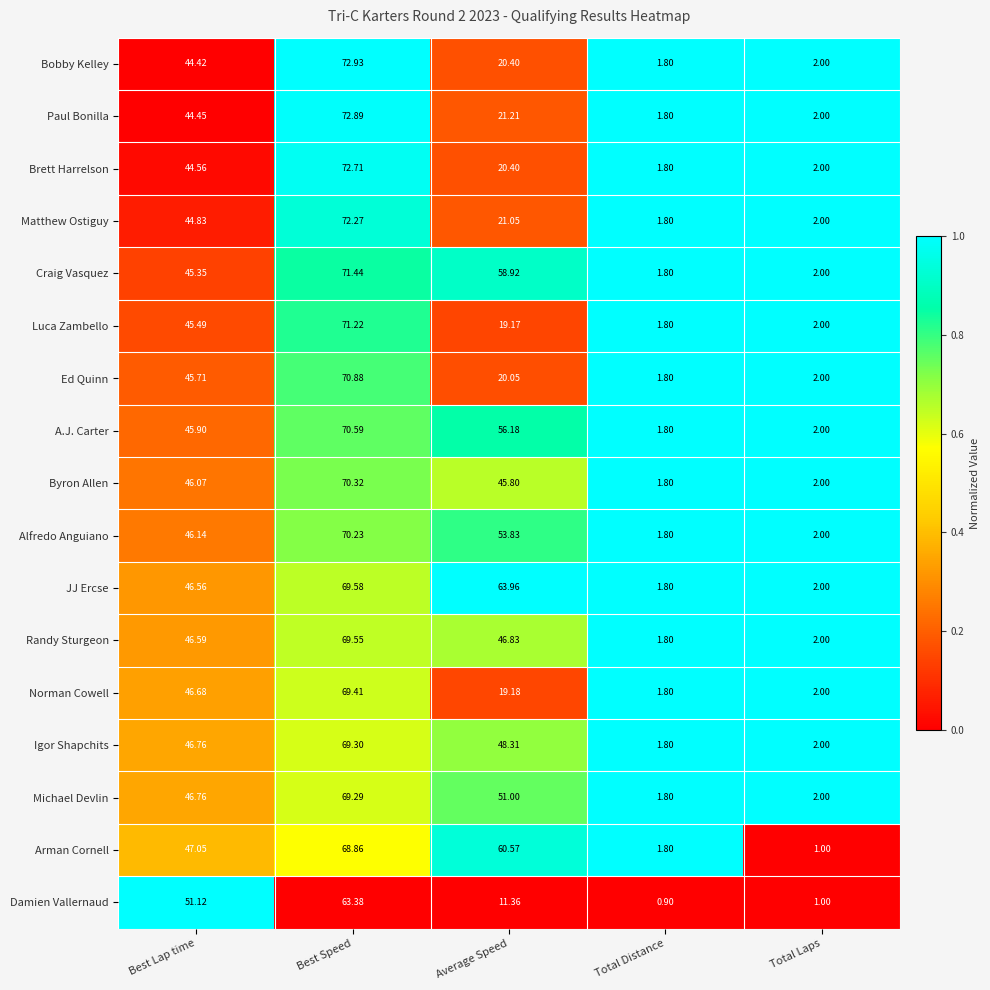

Which series has the largest total across all categories?

JJ Ercse